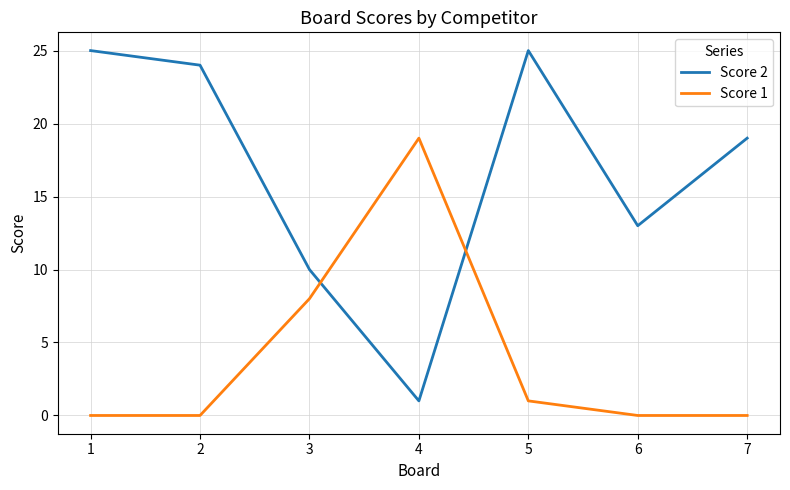

What is the highest value of the Score 1 series?

19